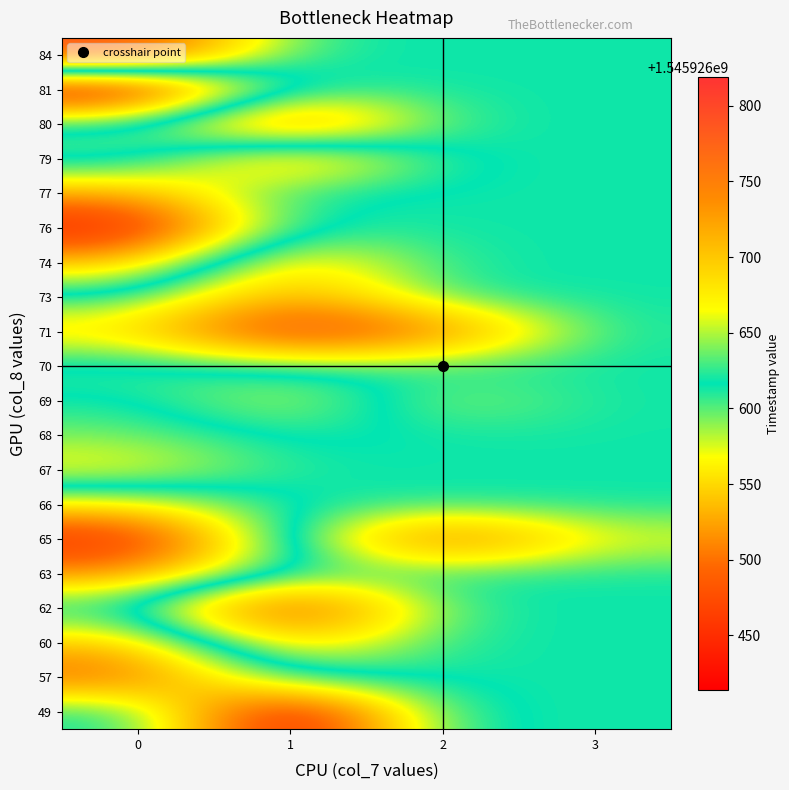

Reading left to right, transcribe all the data shown in this chart.

row_vals: 49.0	81.0	49.0	76.0	65.0	60.0	79.0	79.0	57.0	70.0	63.0	77.0	74.0	79.0	66.0	69.0	79.0	68.0	74.0	60.0	68.0	68.0	69.0	65.0	67.0	71.0	60.0	70.0	80.0	73.0	79.0	71.0	71.0	65.0	74.0	84.0	62.0	80.0	71.0	71.0
col_vals: 1.0	0.0	1.0	0.0	0.0	0.0	1.0	0.0	0.0	0.0	0.0	0.0	0.0	1.0	0.0	1.0	0.0	1.0	1.0	0.0	1.0	0.0	2.0	3.0	0.0	0.0	1.0	0.0	1.0	1.0	0.0	2.0	1.0	2.0	1.0	0.0	1.0	1.0	1.0	1.0
timestamps: 1545926402.6	1545926413.8	1545926425.1	1545926436.3	1545926447.6	1545926458.8	1545926470.1	1545926481.3	1545926492.6	1545926503.8	1545926515.1	1545926526.4	1545926537.6	1545926548.9	1545926560.1	1545926571.4	1545926582.6	1545926593.9	1545926605.2	1545926616.4	1545926627.6	1545926638.9	1545926650.2	1545926661.4	1545926672.7	1545926683.9	1545926695.2	1545926706.4	1545926717.7	1545926728.9	1545926740.2	1545926751.5	1545926762.7	1545926774.0	1545926785.2	1545926796.5	1545926807.8	1545926819.0	1545926830.3	1545926841.5